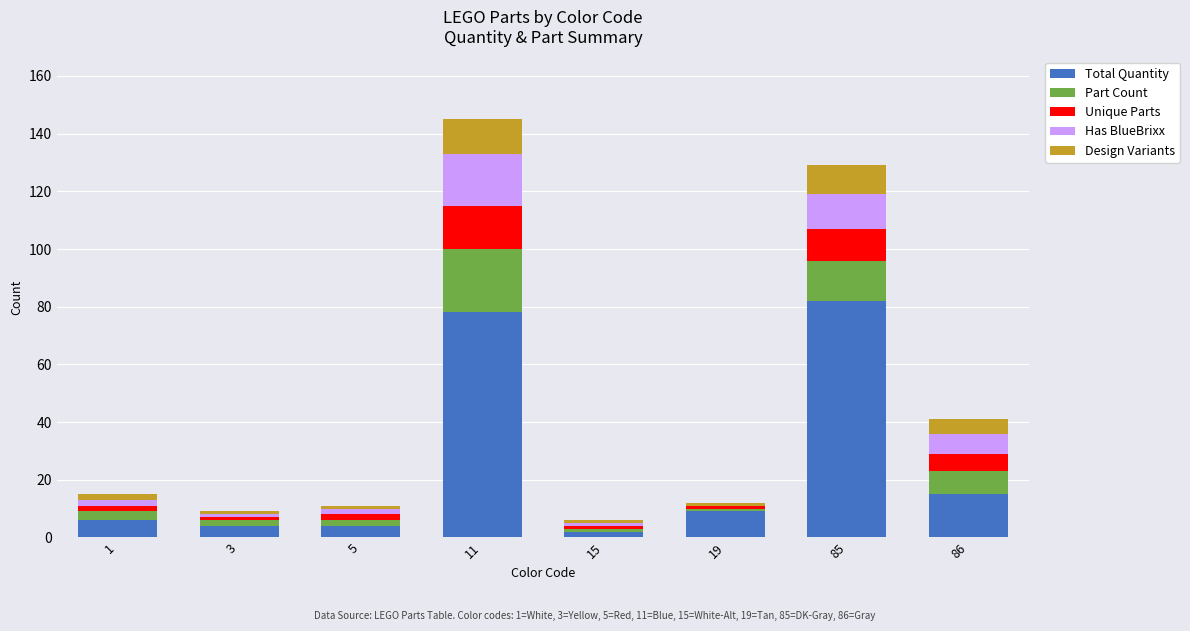

At which label is Total Quantity closest to 42?

86